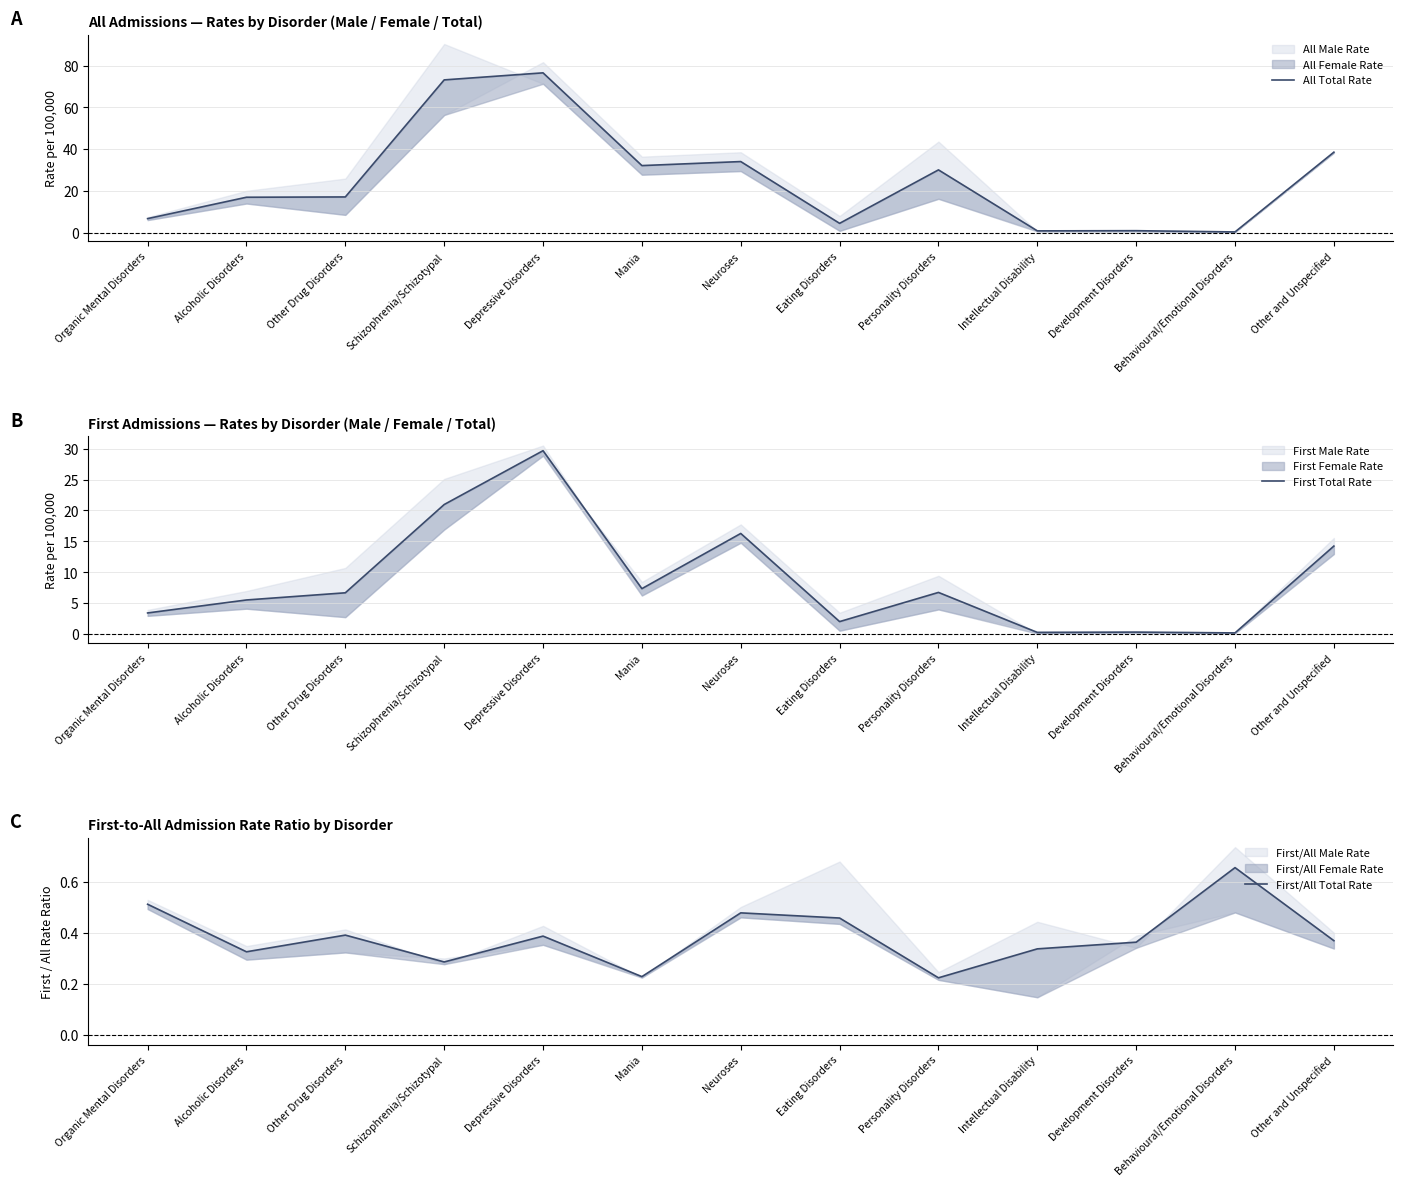

Does the chart have visible grid lines?

Yes